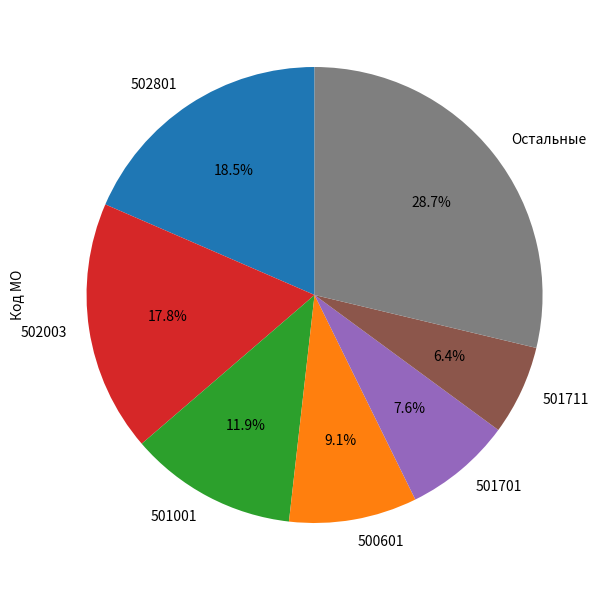

To the nearest percent, what is the average slice percentage?

14%